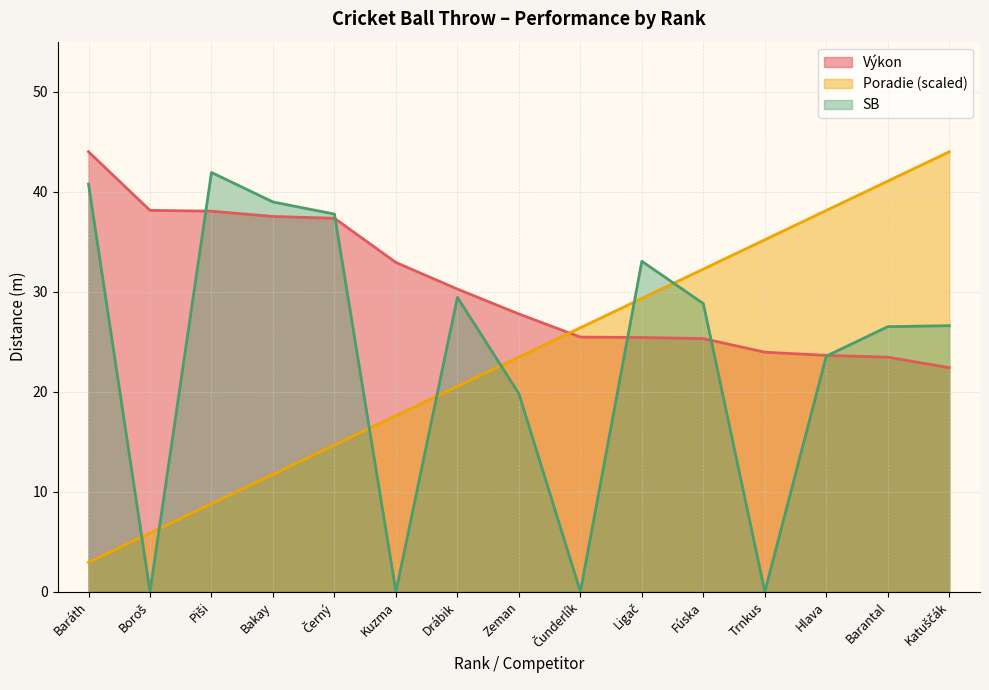

Is the value of Poradie at Ligač greater than the value of Výkon at Boroš?

No